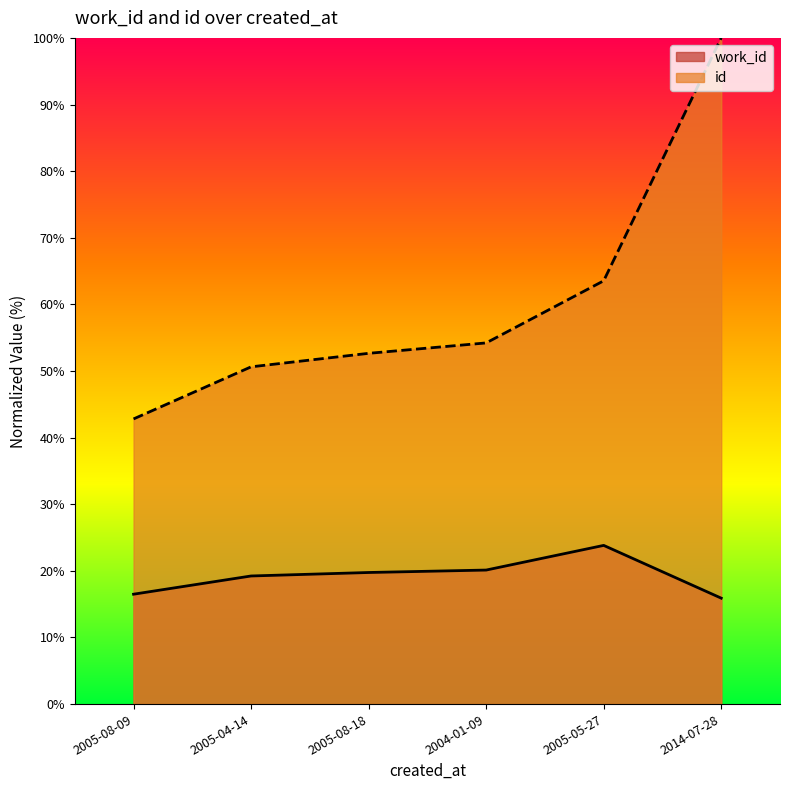

At which category does work_id reach its first local peak?

2005-05-27